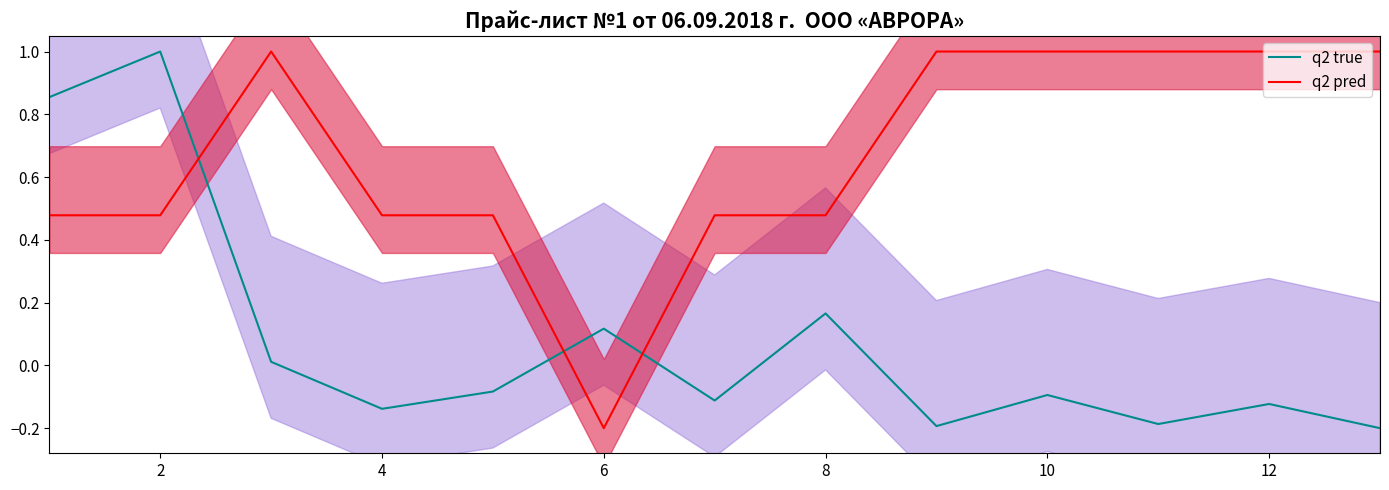

Which category has the lowest value in the q2 pred series?

6